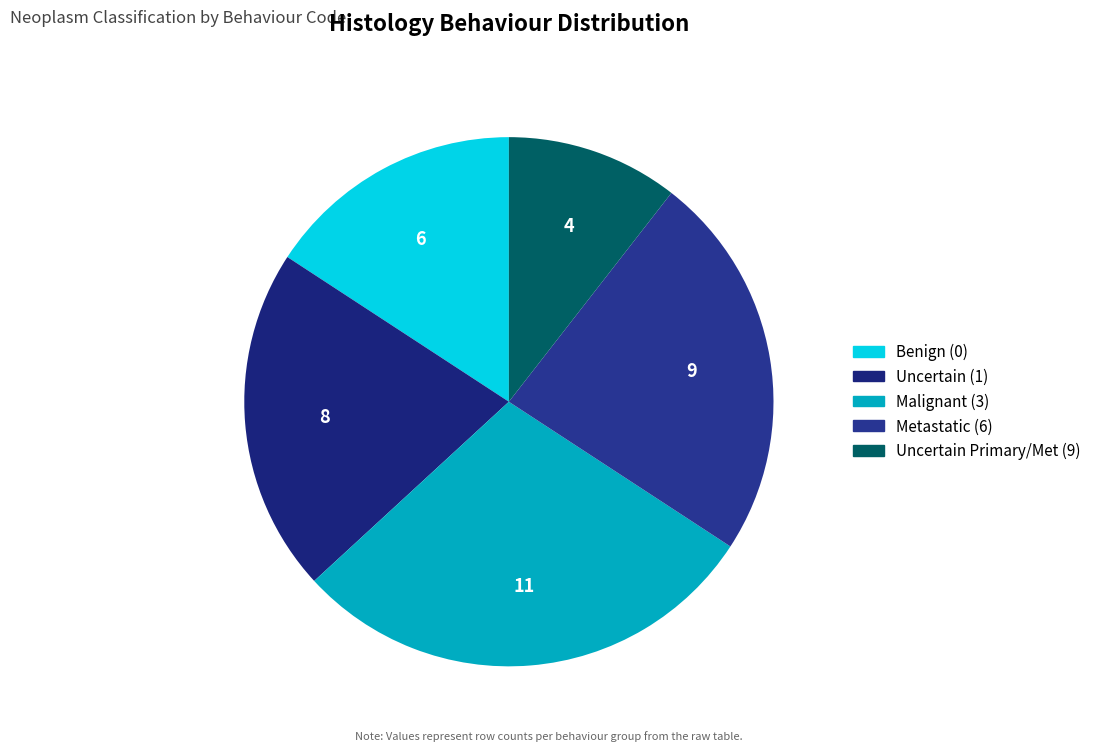

Count the number of slices in the pie.

5